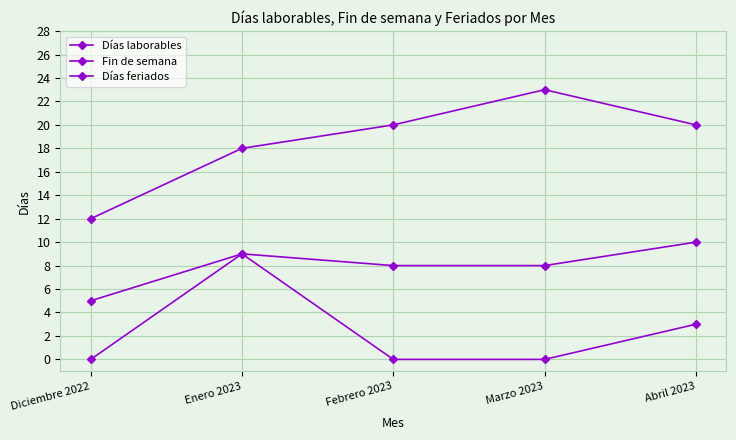

How many lines are shown in the chart?

3